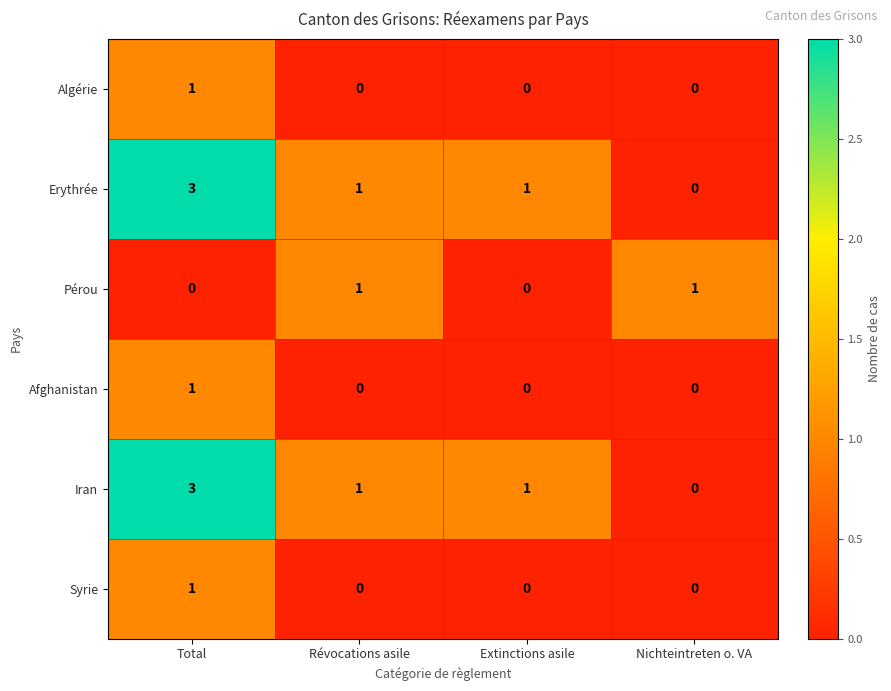

What is the spread (max minus min) of values at Total?

3